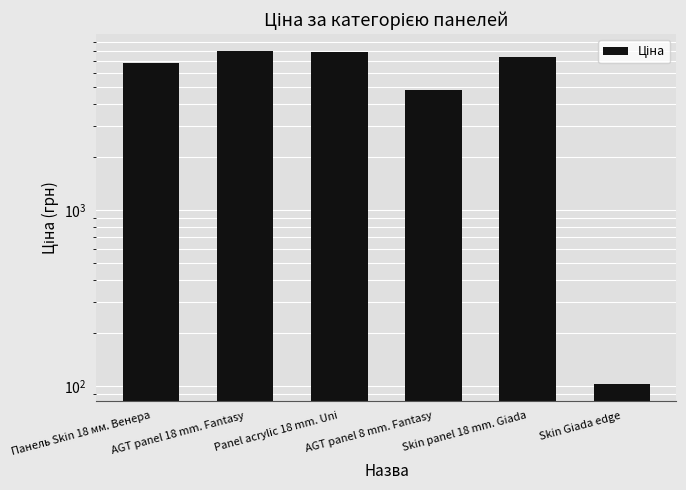

At which category does the chart reach its minimum across all series?

Skin Giada edge